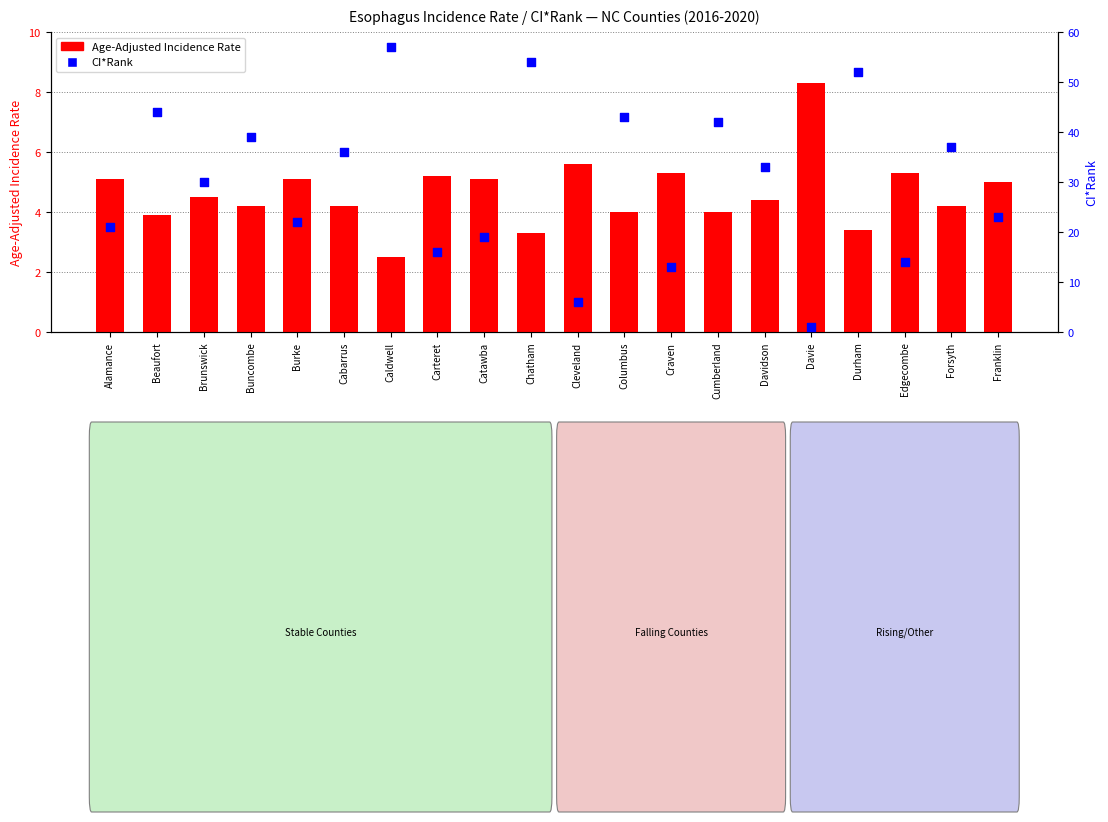

Is the value of CI*Rank at Buncombe greater than the value of Age-Adjusted Incidence Rate at Cumberland?

Yes